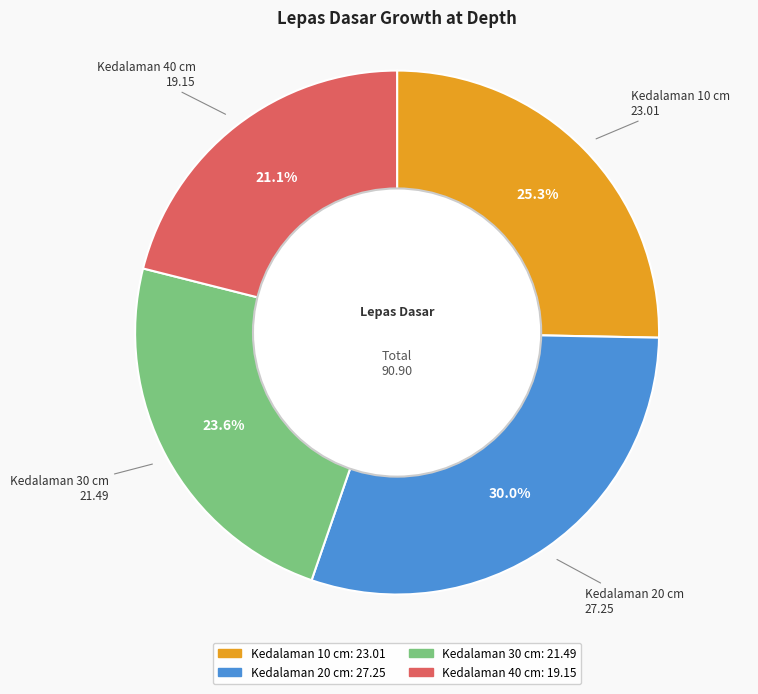

Is there a majority slice in this chart?

No